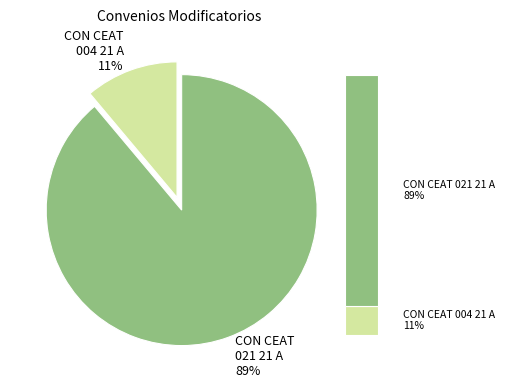

Combined, what portion of the pie is Monto de contrato y tiempo determinado (CON CEAT 004 21 A) and Monto de contrato y tiempo determinado (CON CEAT 021 21 A)?

100.0%